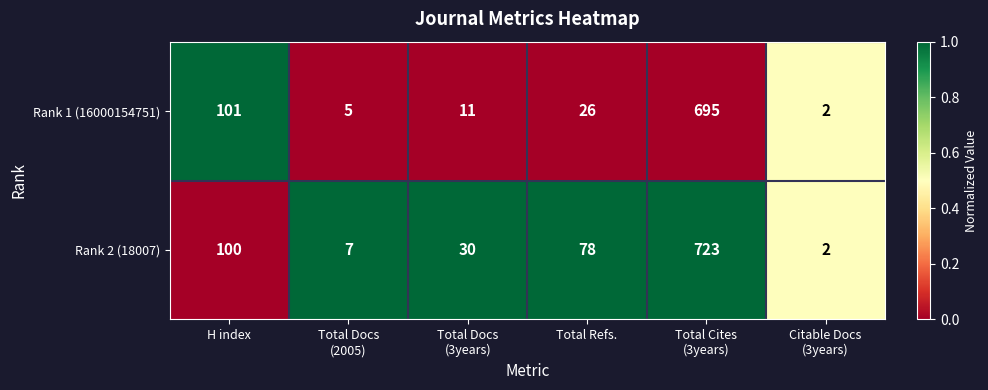

Reading left to right, what are all the values shown in this chart?

Rank 1 (16000154751): 101	5	11	26	695	2
Rank 2 (18007): 100	7	30	78	723	2